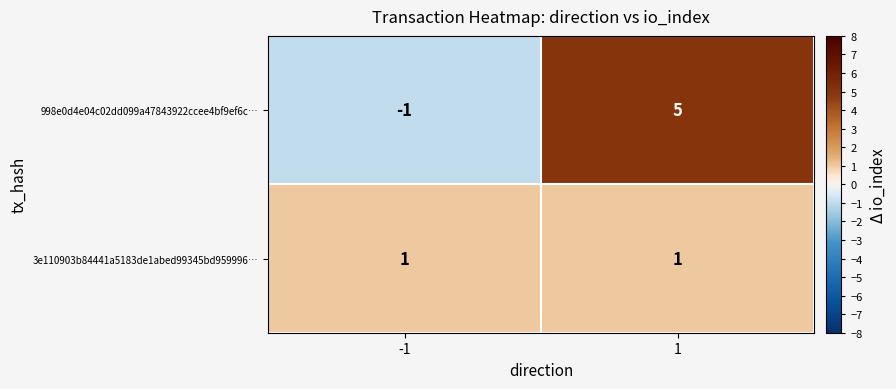

Rank the series at -1 from highest to lowest value.

3e110903b84441a5183de1abed99345bd959996…, 998e0d4e04c02dd099a47843922ccee4bf9ef6c…